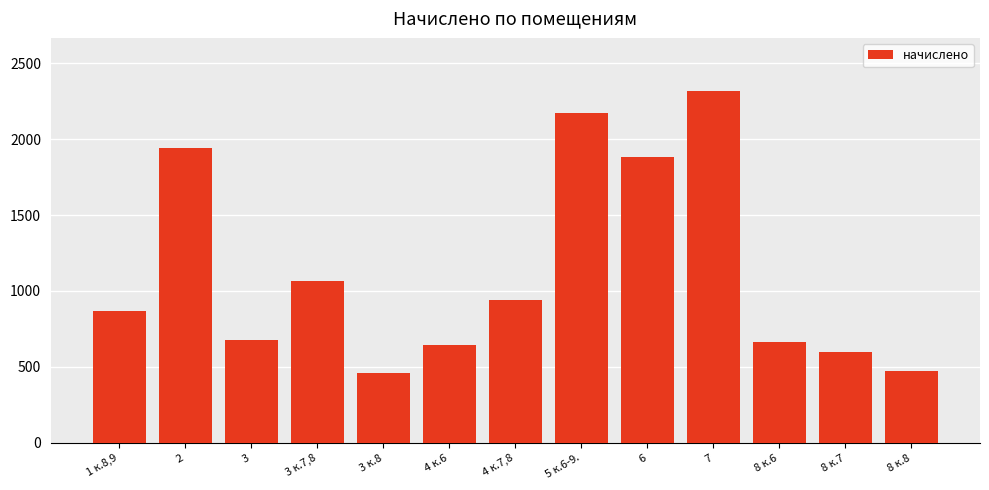

What is the sum of all values?

14701.1